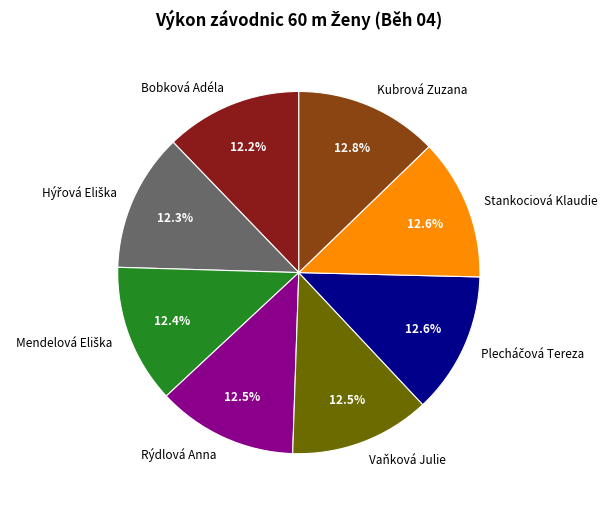

To the nearest percent, what is the difference between the largest and smallest slice percentages?

1%